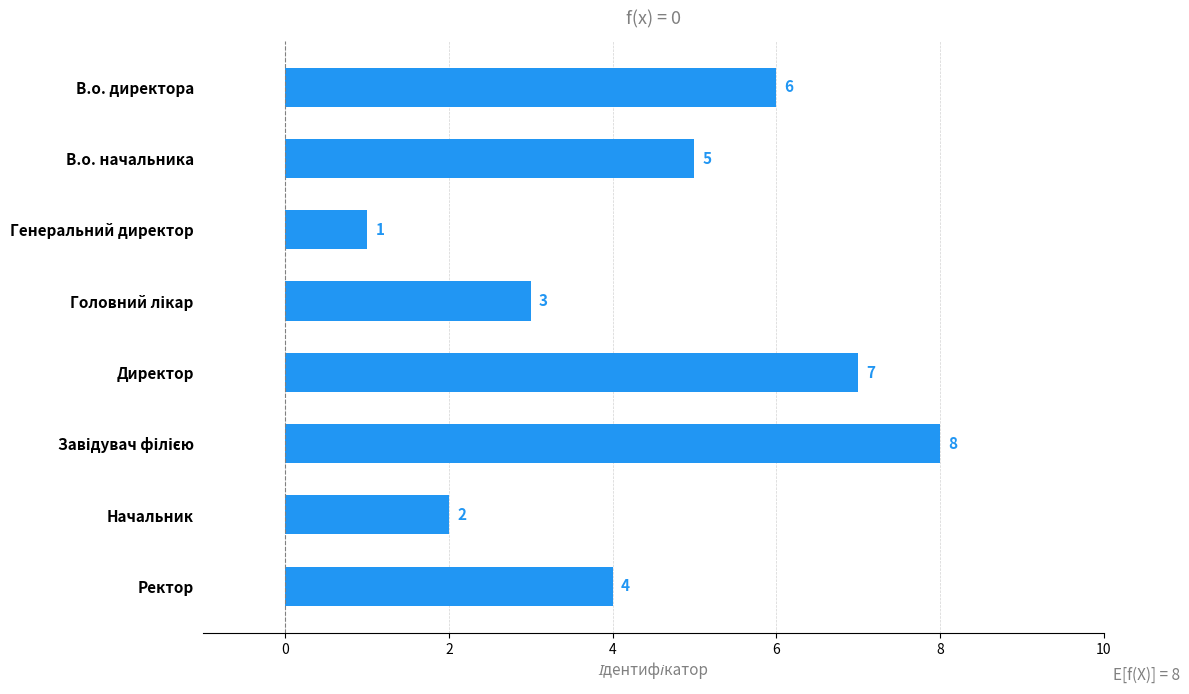

How many values are below 5?

4